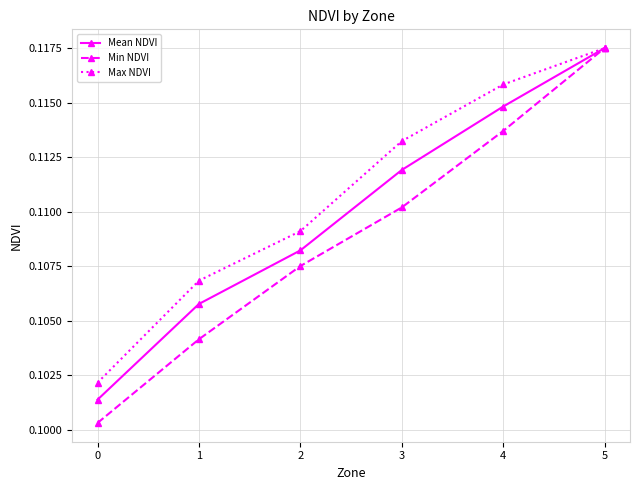

At how many categories does at least one series exceed 0?

6